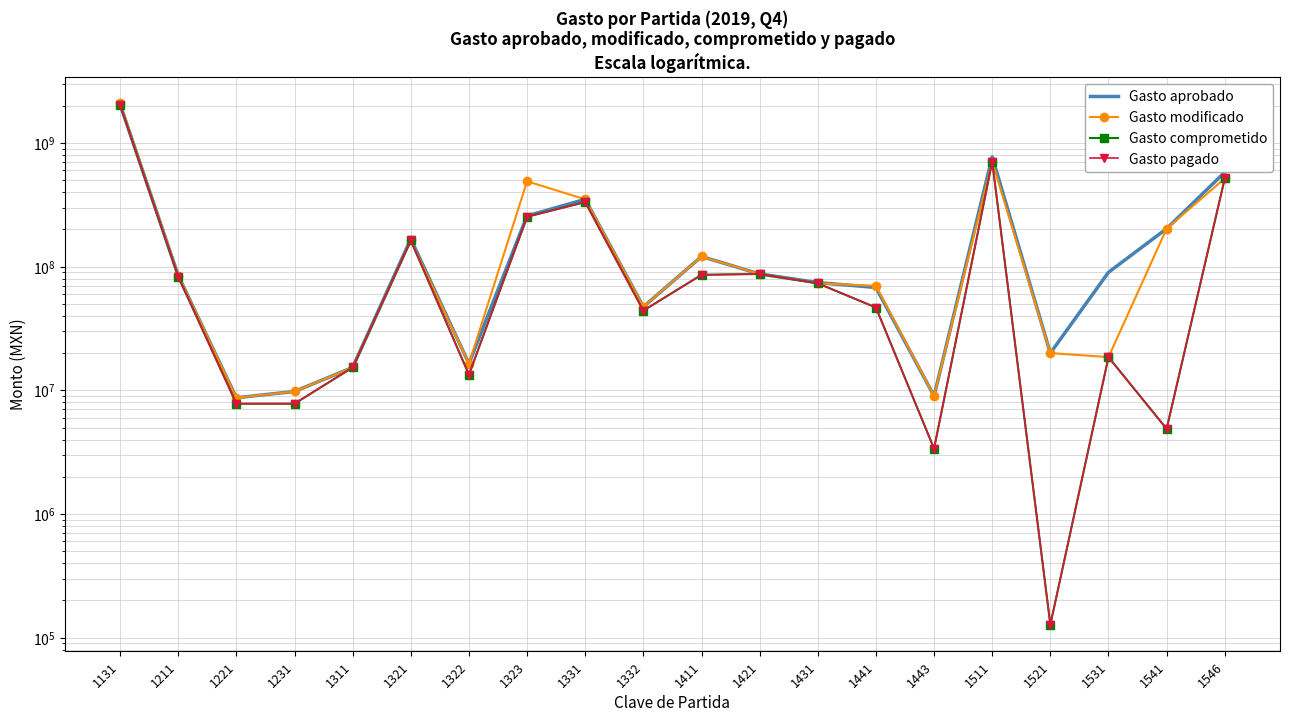

What is the total value across all series at 1322?

59667895.3